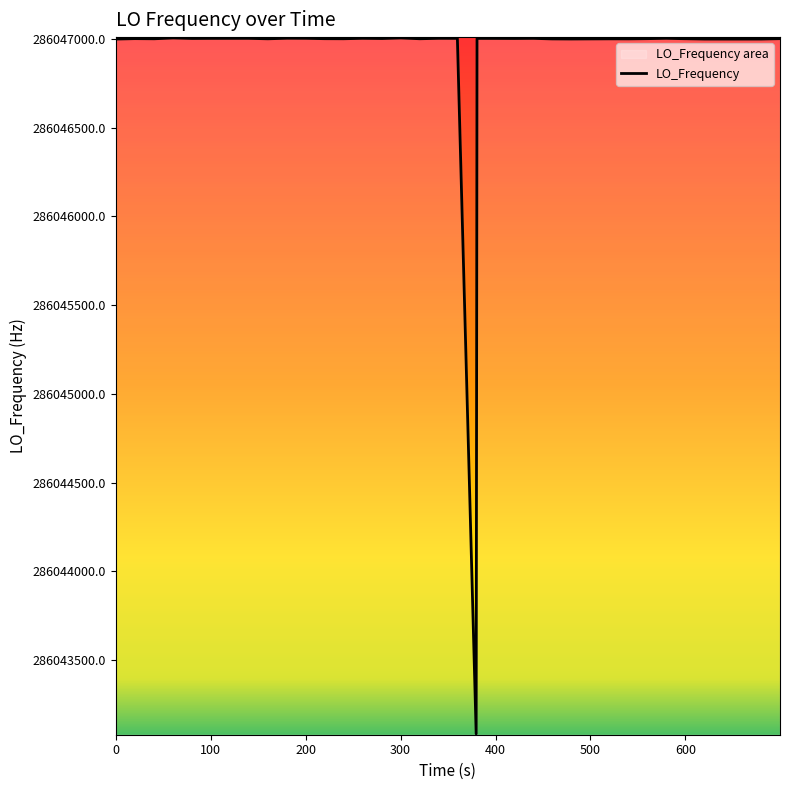

How many lines are shown in the chart?

1